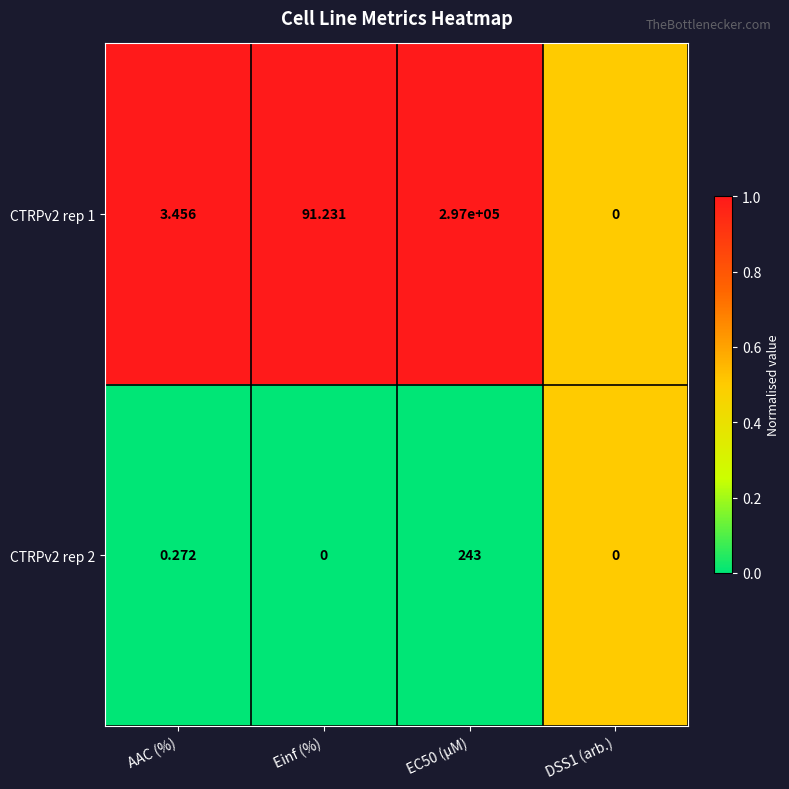

Where is CTRPv2 rep 1 nearest to the value 148500?

Einf (%)